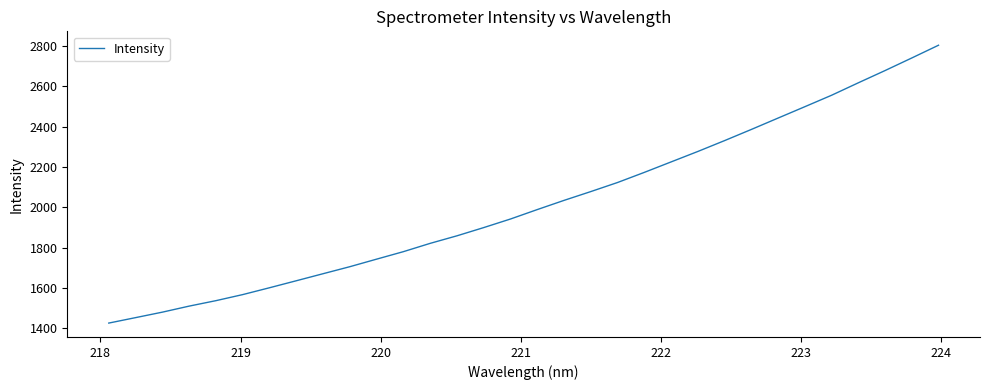

What is the maximum value shown in the chart?

2803.7